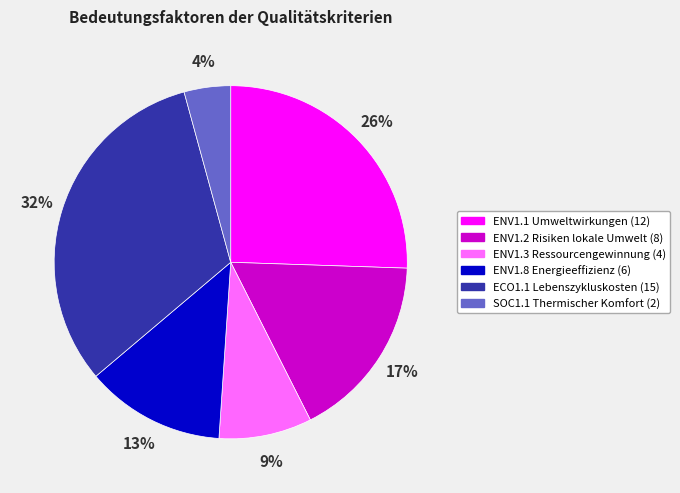

Between ENV1.1 Umweltwirkungen and ECO1.1 Lebenszykluskosten, which is larger?

ECO1.1 Lebenszykluskosten